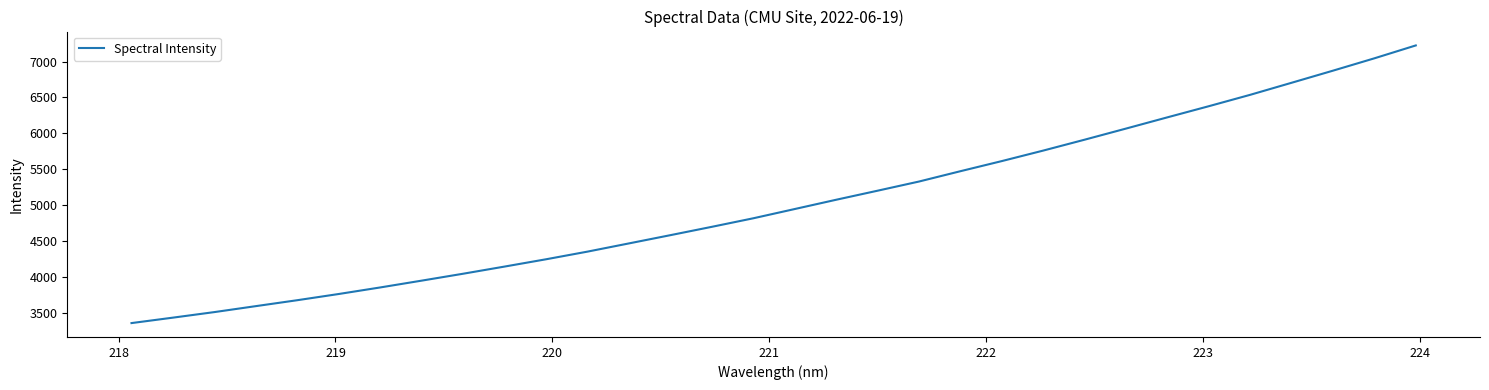

What is the minimum value shown in the chart?

3355.4